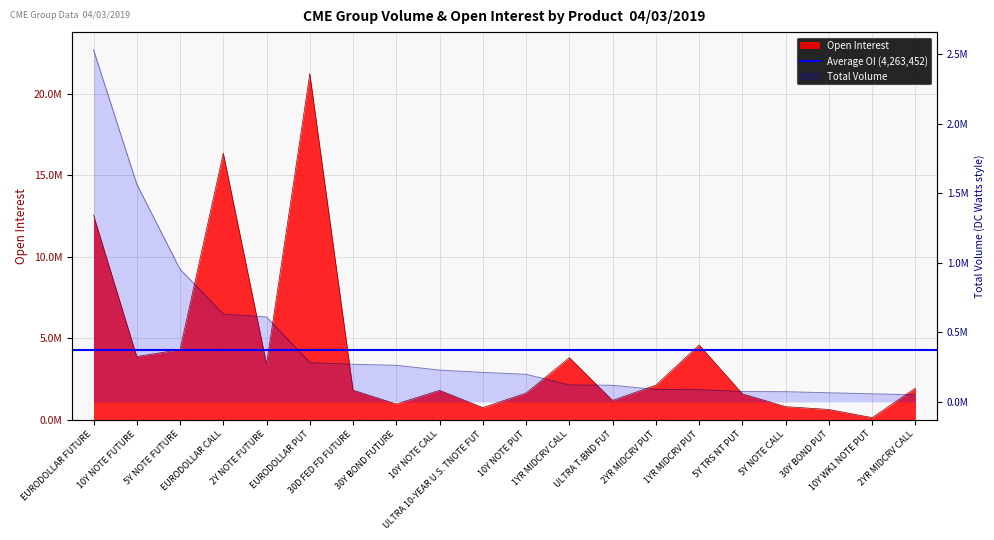

Which series has the largest total across all categories?

Open Interest